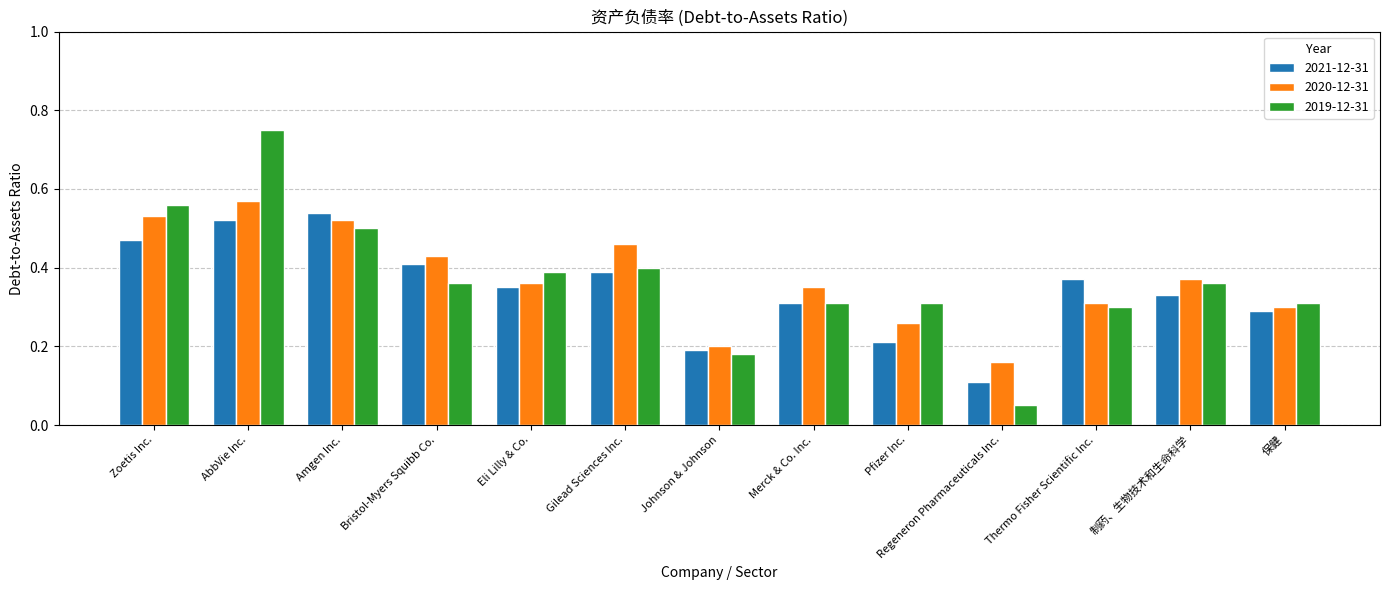

What is the label of the 9th bar from the right?

Eli Lilly & Co.